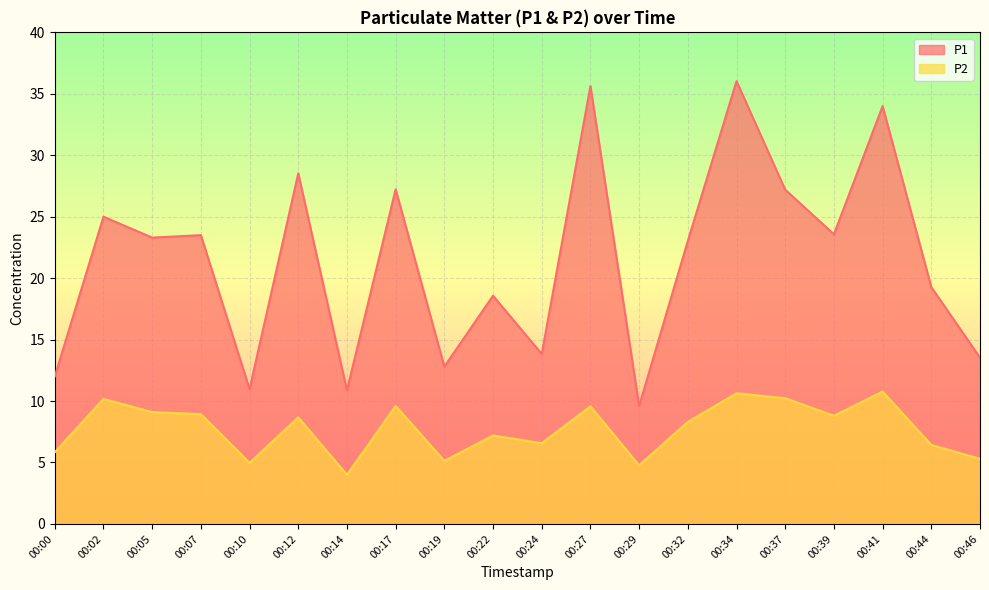

What is the difference between the second highest and minimum values in the P1 series?

26.0